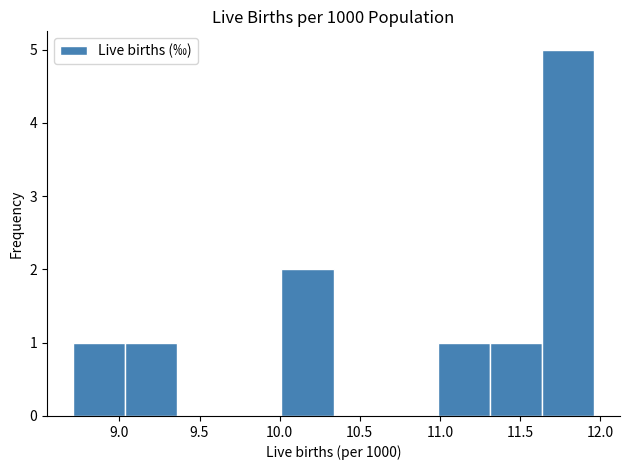

How tall is the bar that spans 11.00 to 11.30 on the x-axis? Neither the bar edges nor the heights are printed on the chart, so give them approximately, as read against the axes.

1